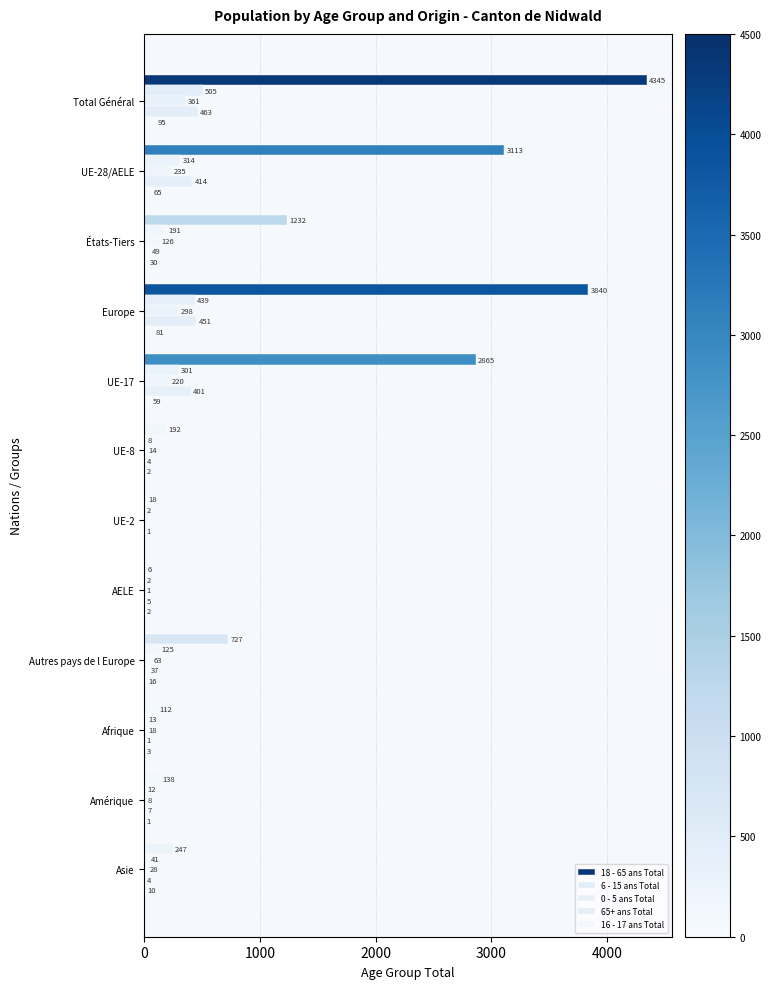

Rank the series by their maximum value, from highest to lowest.

18 - 65 ans Total, 6 - 15 ans Total, 65+ ans Total, 0 - 5 ans Total, 16 - 17 ans Total